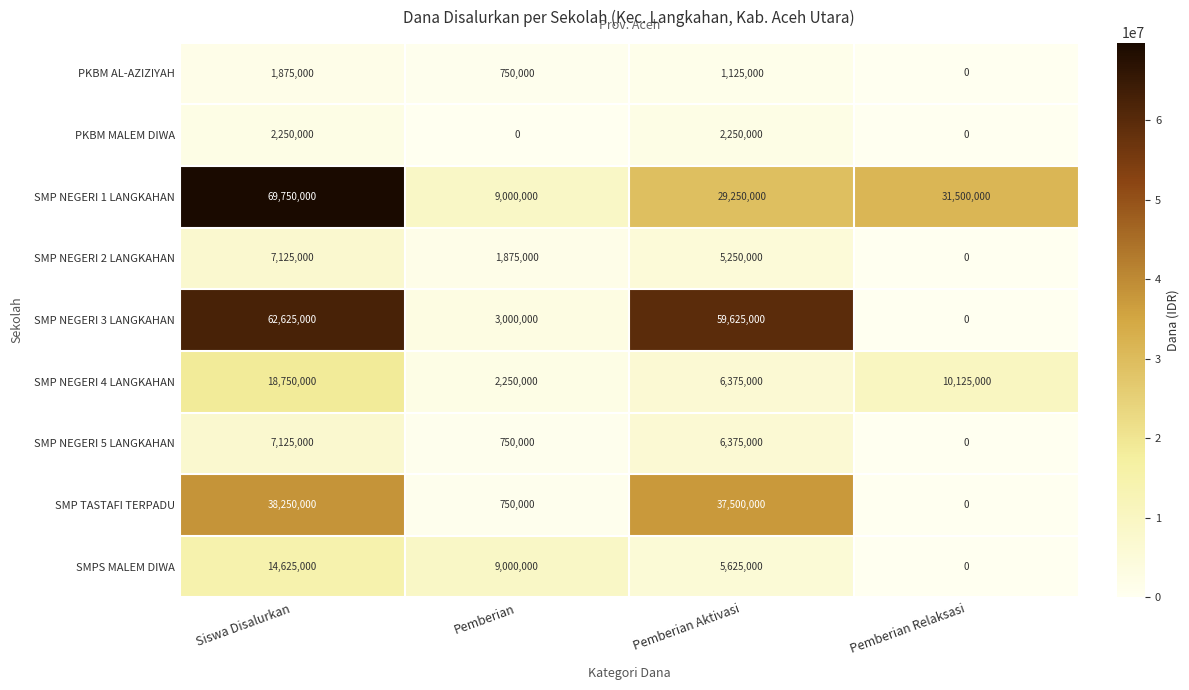

How many data points in SMP NEGERI 2 LANGKAHAN are less than 5250000?

2